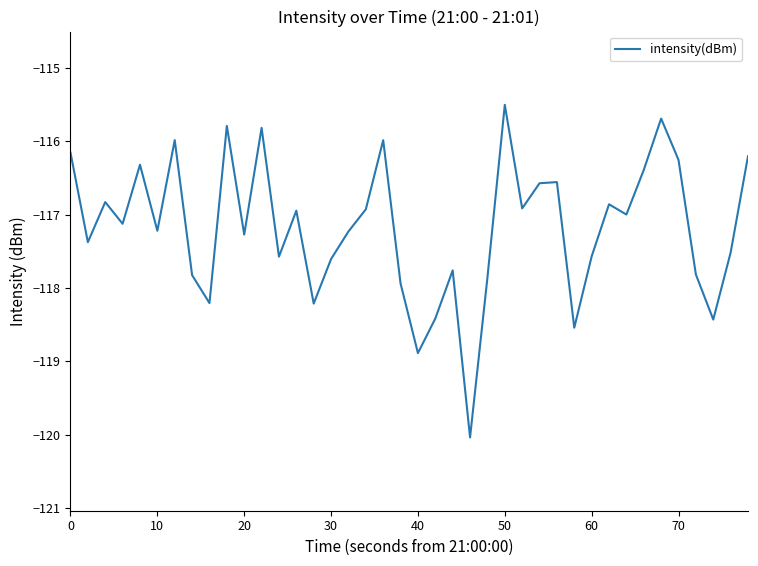

What is the difference between the maximum and minimum values?

4.5